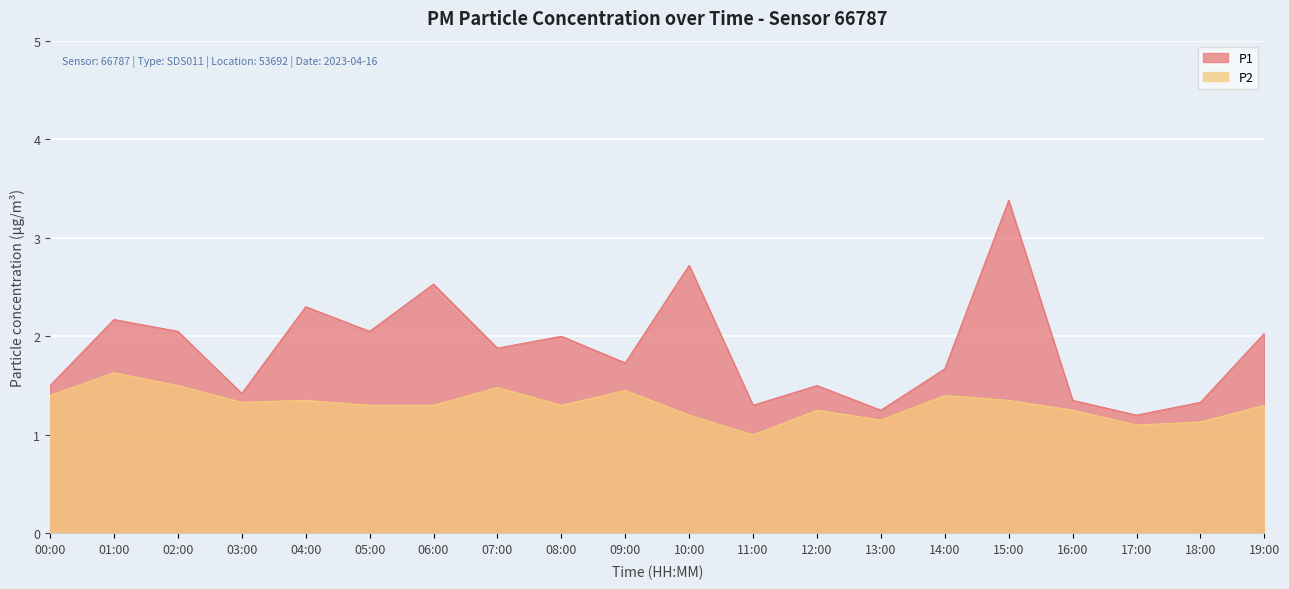

The value of P1 at 18:00 is 0.6. True or false?

False